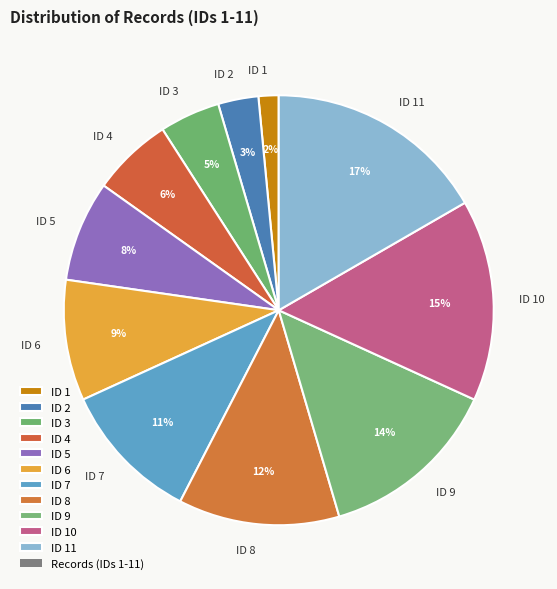

Does any single category account for the majority?

No